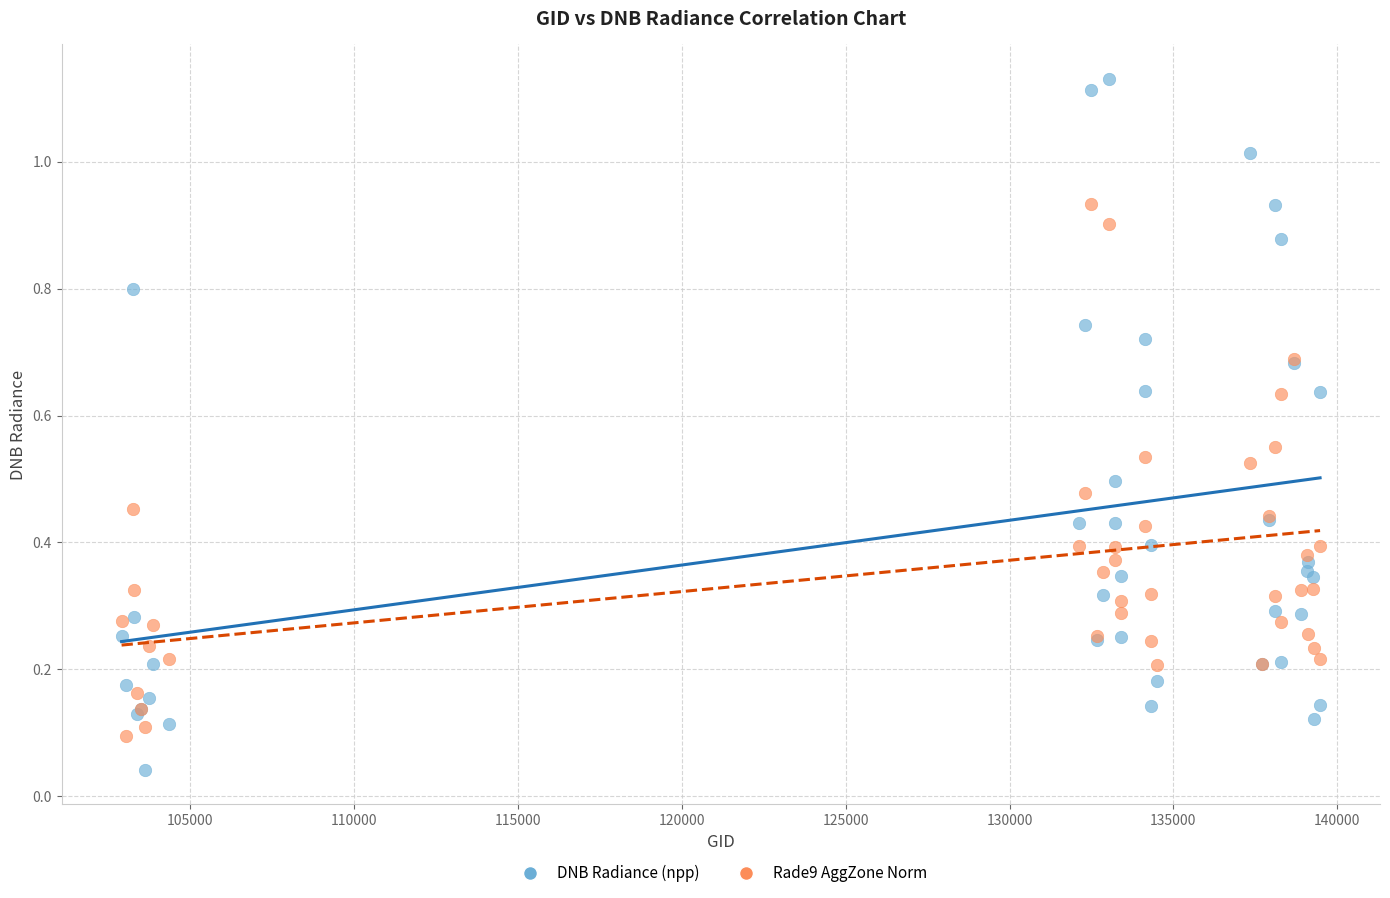

Which series has the largest Y range (max minus min)?

DNB Radiance (npp)